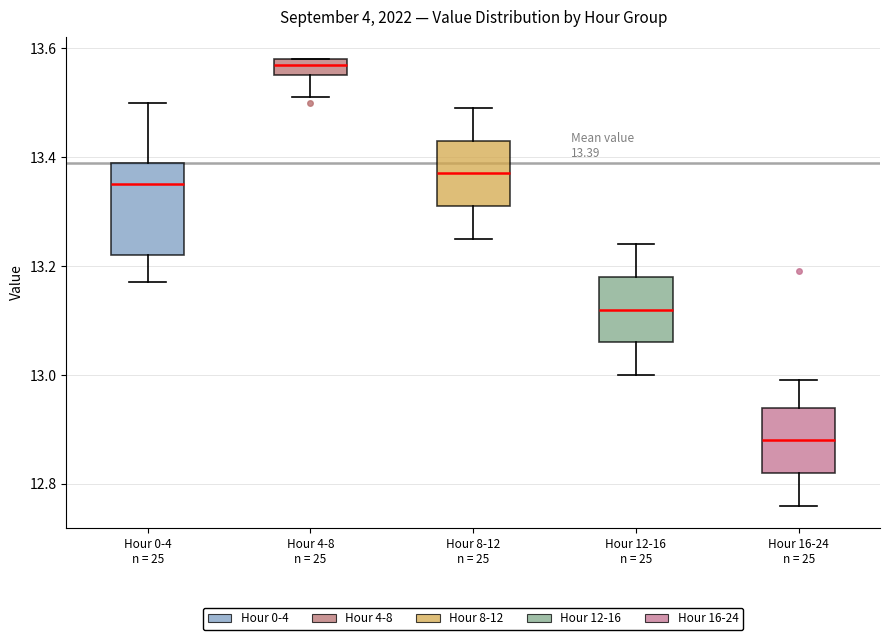

Which box's median line is the lowest?

Hour 16-24 n = 25